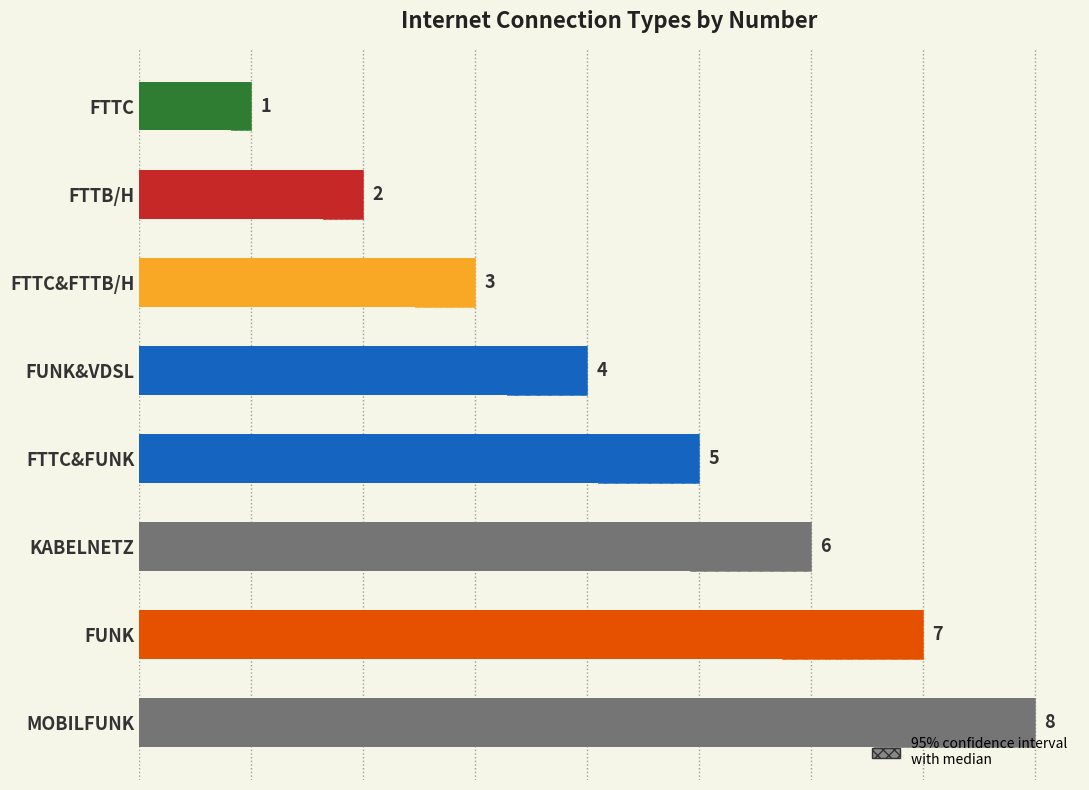

Which has a higher value, FTTC or FTTC&FTTB/H?

FTTC&FTTB/H